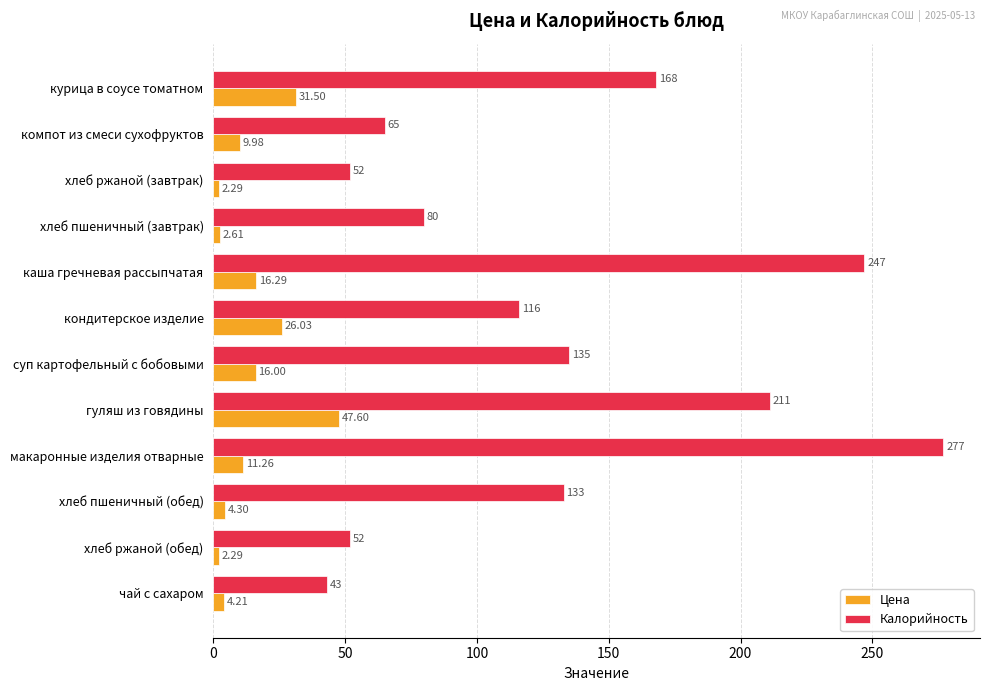

What is the difference between the second highest and second lowest values in the Калорийность series?

195.0